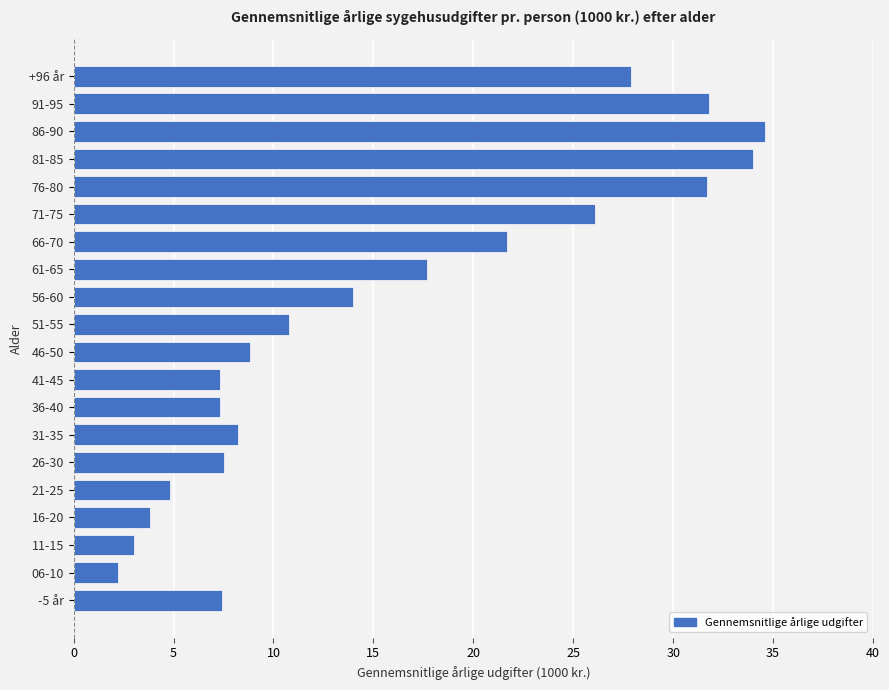

What is the difference between the second highest and second lowest values?

31.0